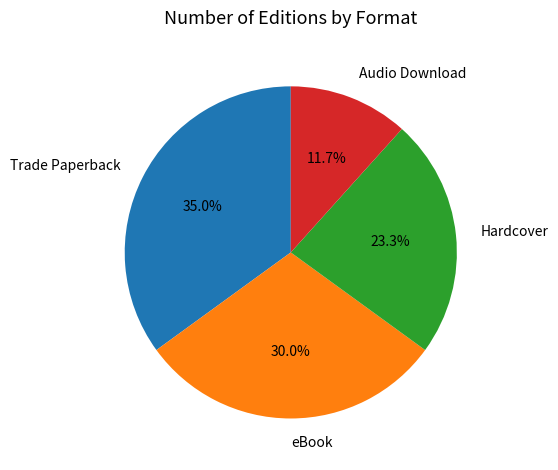

What is the ratio of the value at eBook to the value at Hardcover?

1.3